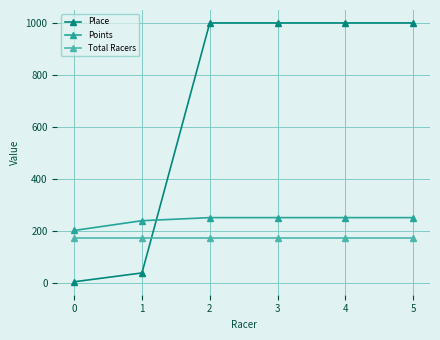

What is the difference between the highest and lowest values at 3?

827.0